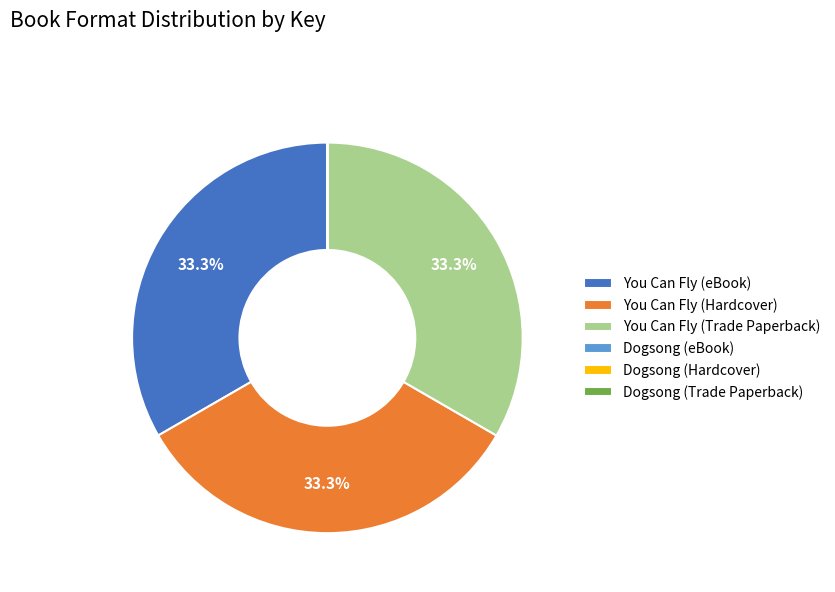

Do You Can Fly (Hardcover) and You Can Fly (eBook) together represent more than half of the pie?

Yes